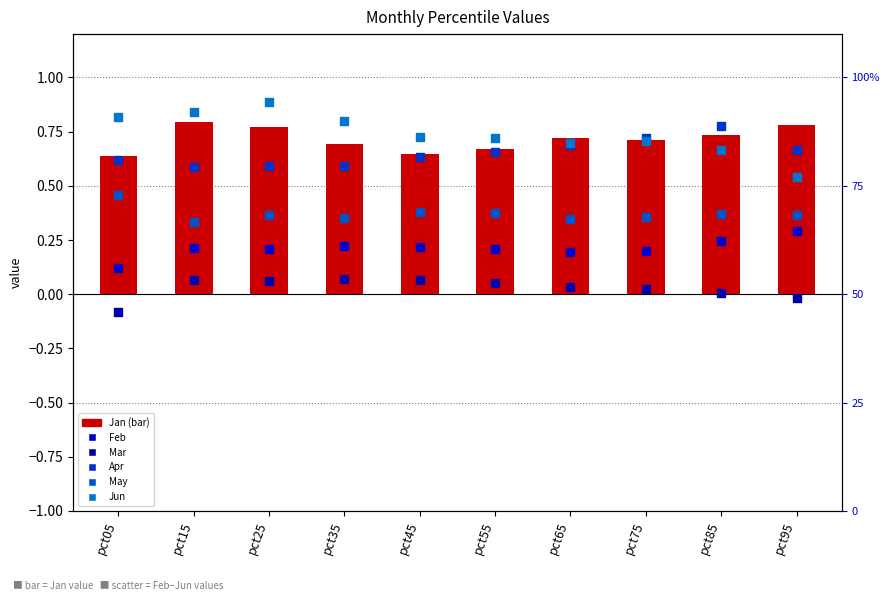

Which series has the largest total across all categories?

Jun